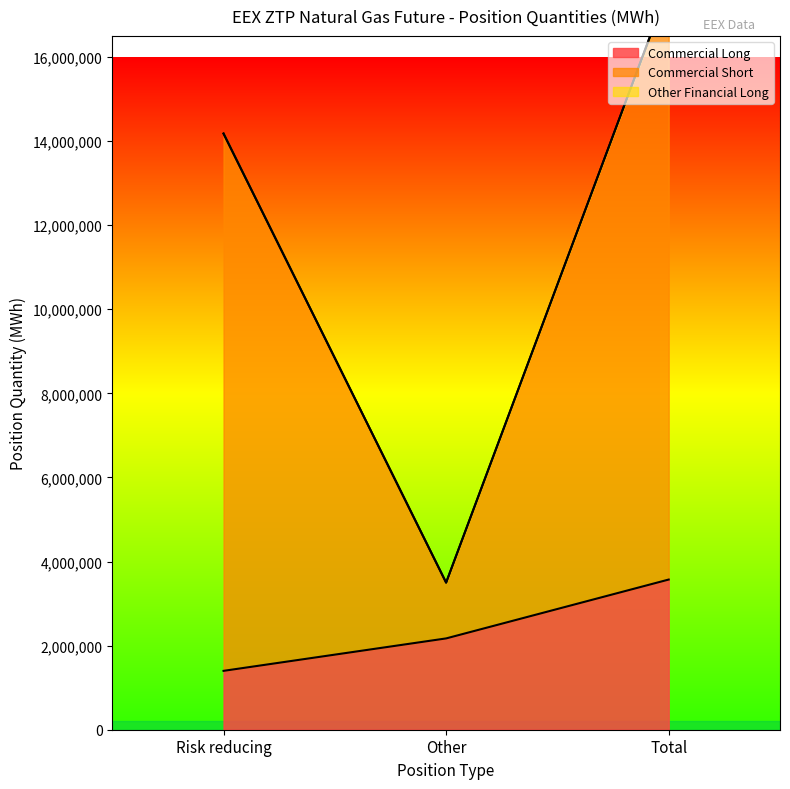

List the labels in order of Commercial Long value, largest first.

Total, Other, Risk reducing